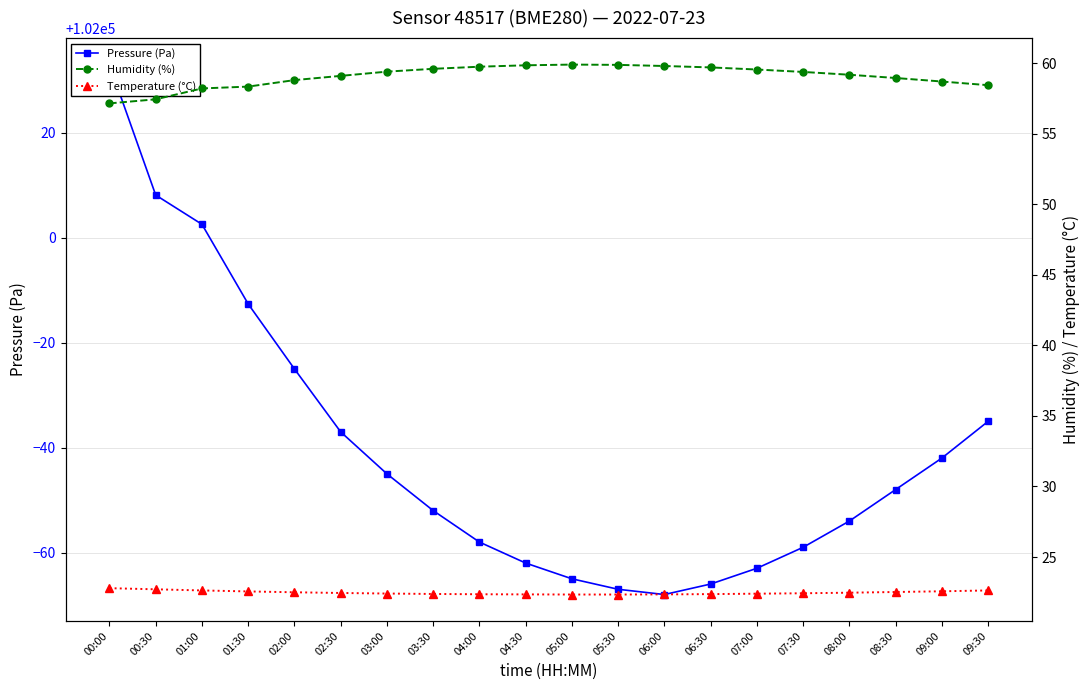

True or false: Temperature (°C) has more than 0 points higher than both neighbors.

False